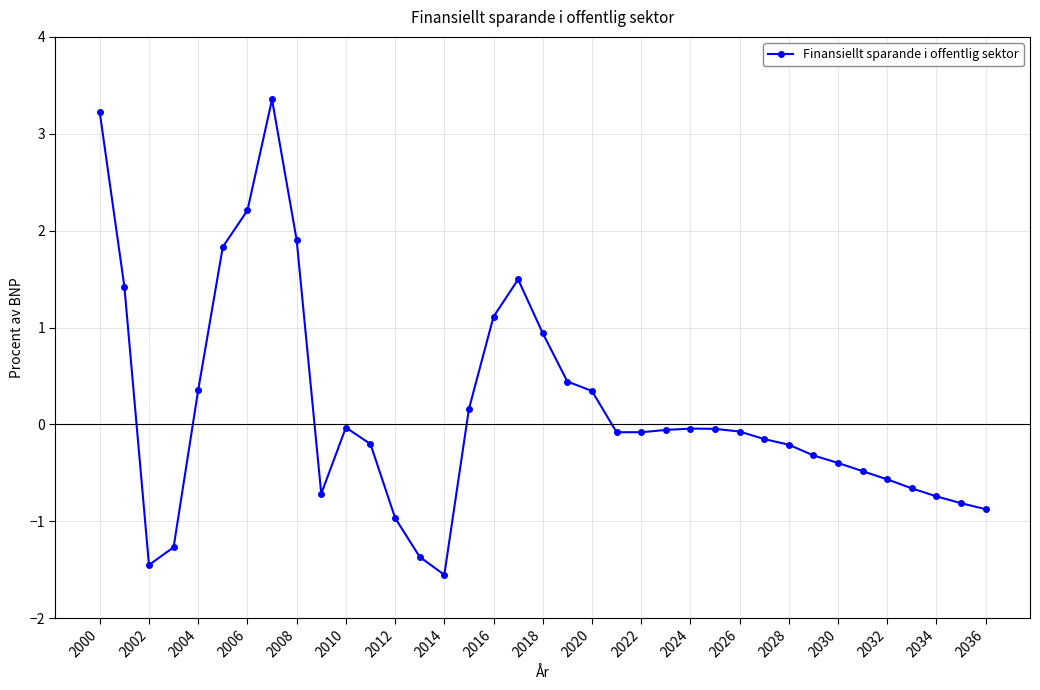

How many lines are shown in the chart?

1